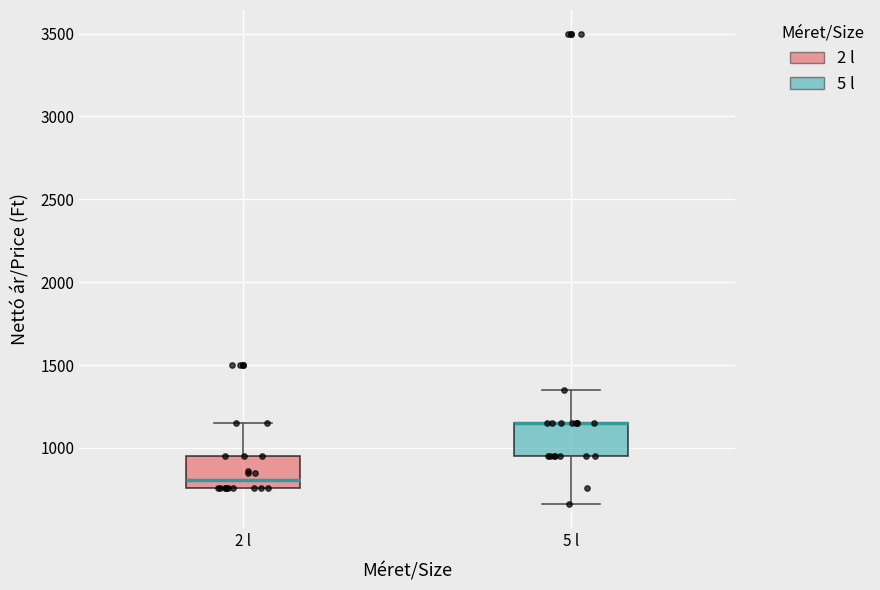

Reading left to right, transcribe this box plot: for each box, give where its median line is, the range the box spans, and where its two whiskers end, as read against the y-axis. The values are not printed on the chart, so give them approximately, as read against the axis.

2 l: median 800, box 750 to 950, whiskers 750 to 1150
5 l: median 1150 (drawn on the box's upper edge), box 950 to 1150, whiskers 650 to 1350